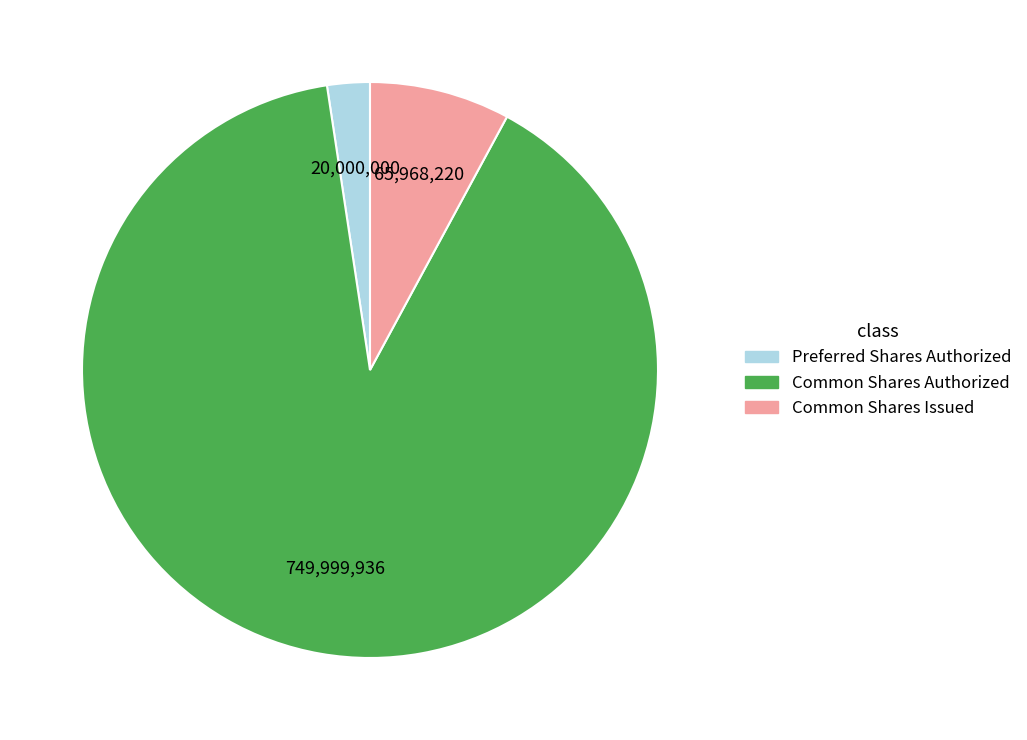

How many slices are in this pie chart?

3